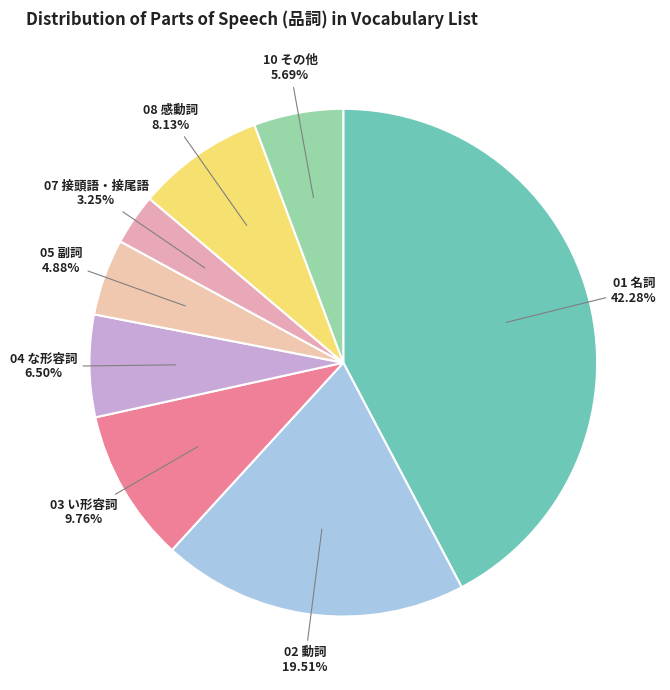

Rank the categories by value from highest to lowest.

01 名詞, 02 動詞, 03 い形容詞, 08 感動詞, 04 な形容詞, 10 その他, 05 副詞, 07 接頭語・接尾語